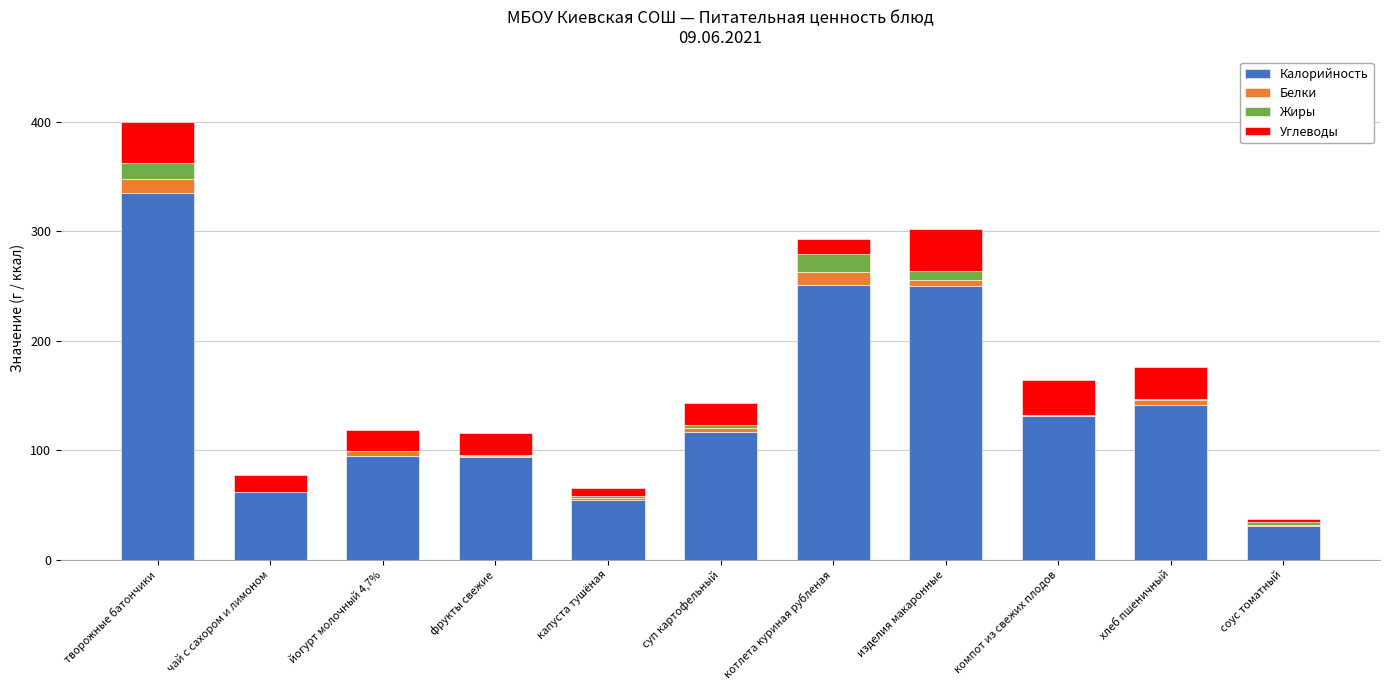

At which label does Калорийность reach its peak?

творожные батончики